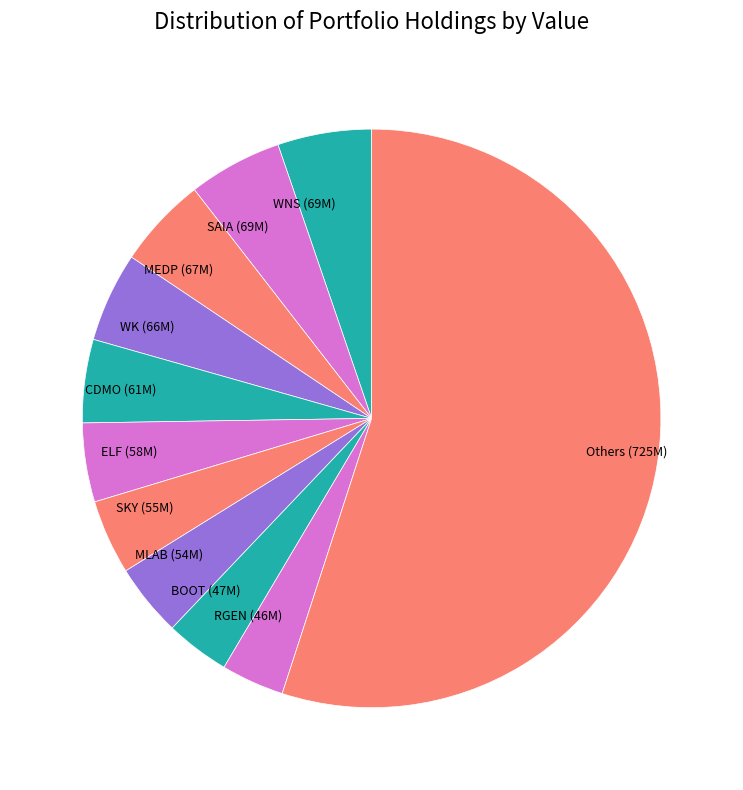

How many slices are in this pie chart?

11